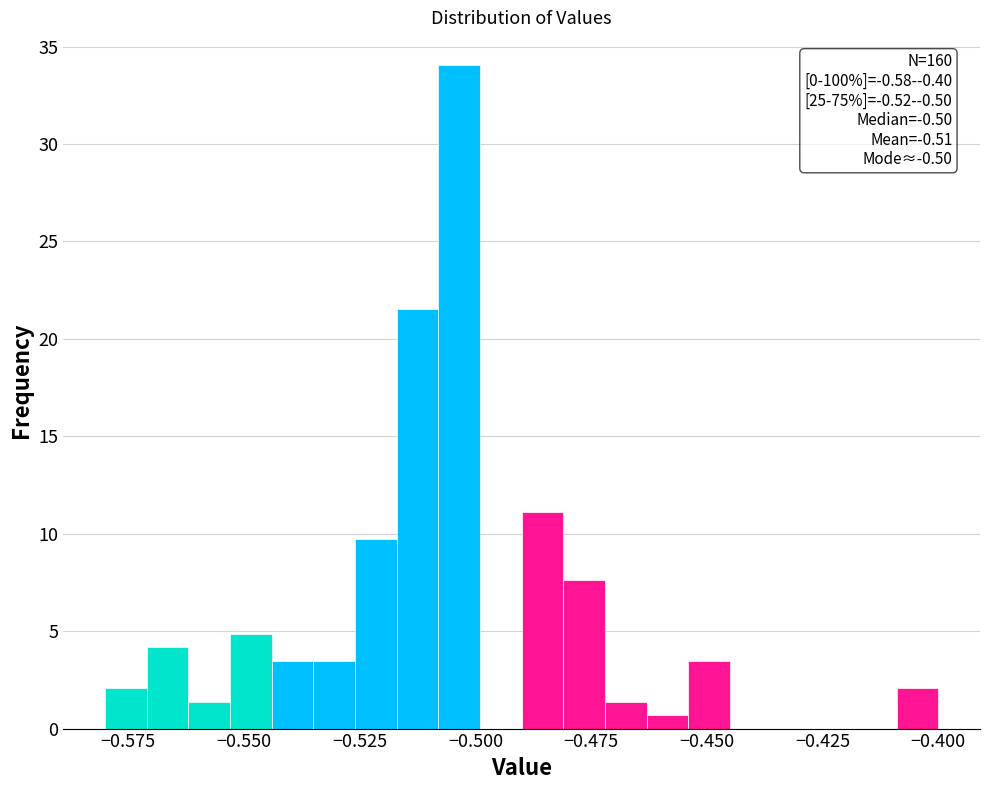

Around what value on the x-axis is the tallest bar? Give the approximate position of its centre, as read against the axis.

-0.505